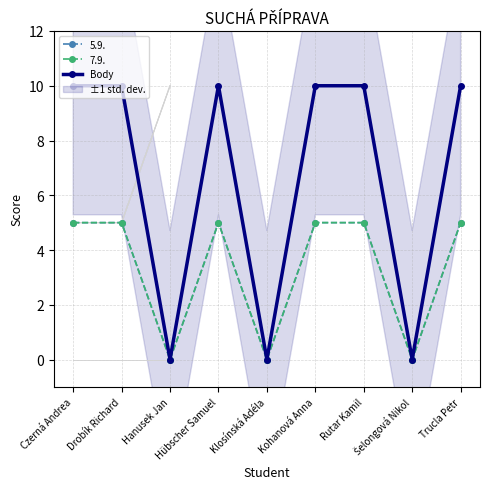

What is the difference between the maximum and second lowest values?

10